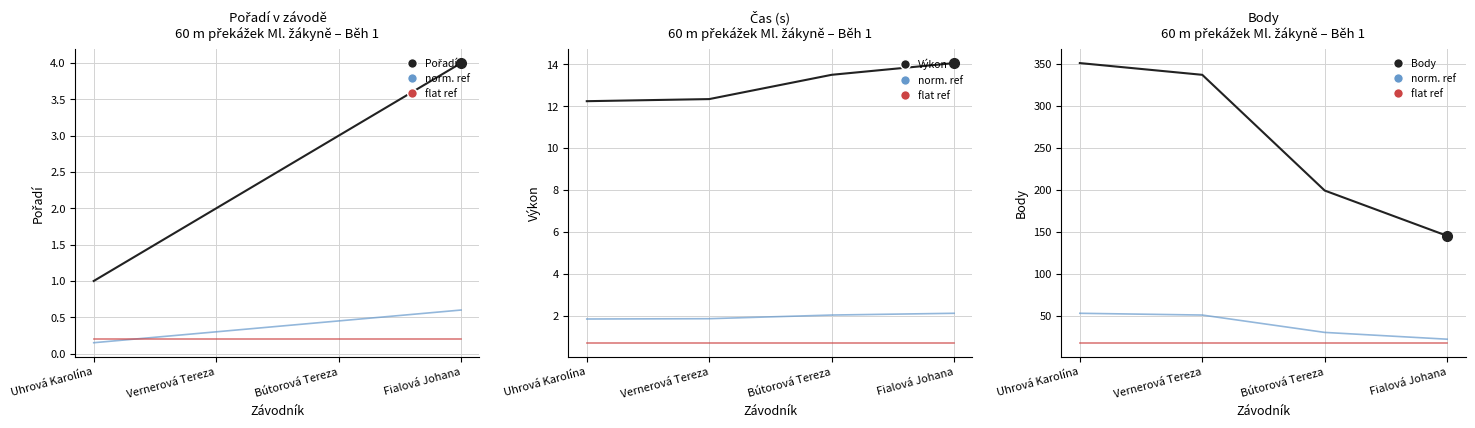

At Fialová Johana, list the series in order from smallest to largest.

Pořadí, Výkon, flat ref, norm ref, Body